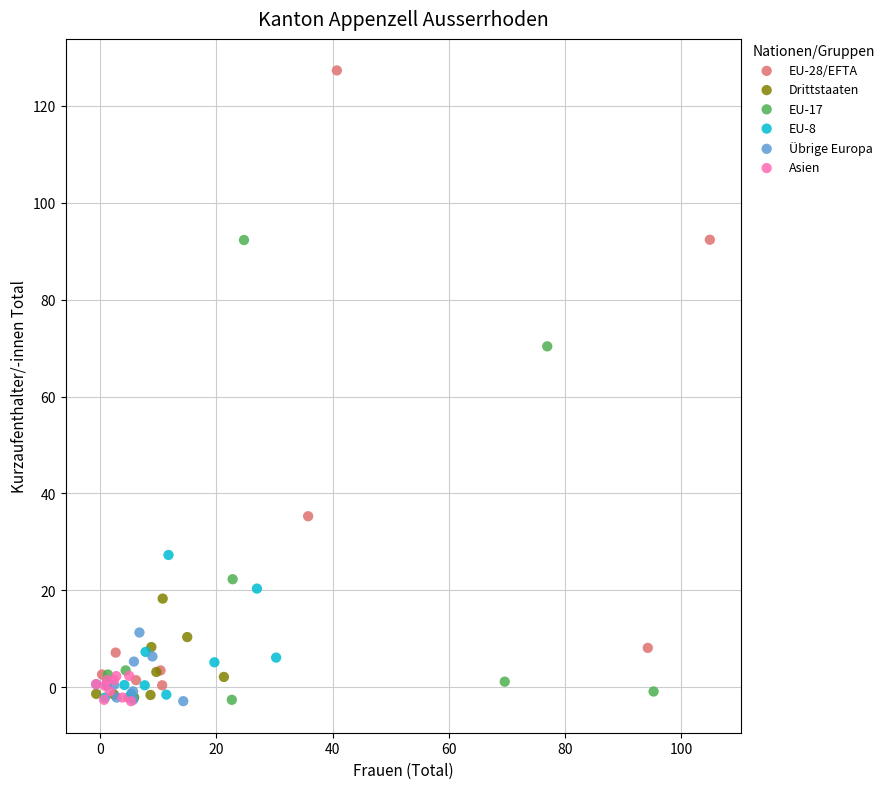

What are all the series names shown in the legend?

EU-28/EFTA, Drittstaaten, EU-17, EU-8, Übrige Europa, Asien